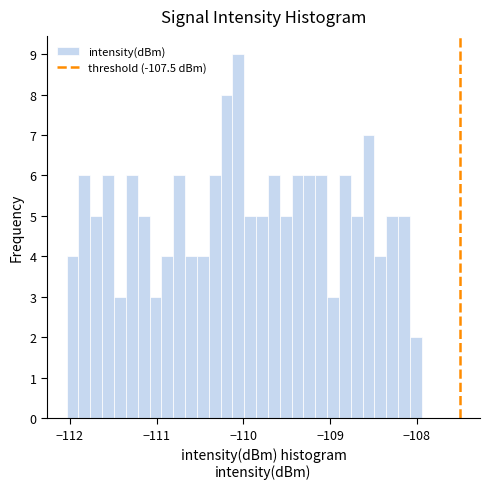

Read against the x-axis, roughly where is the centre of the tallest bar?

-110.1